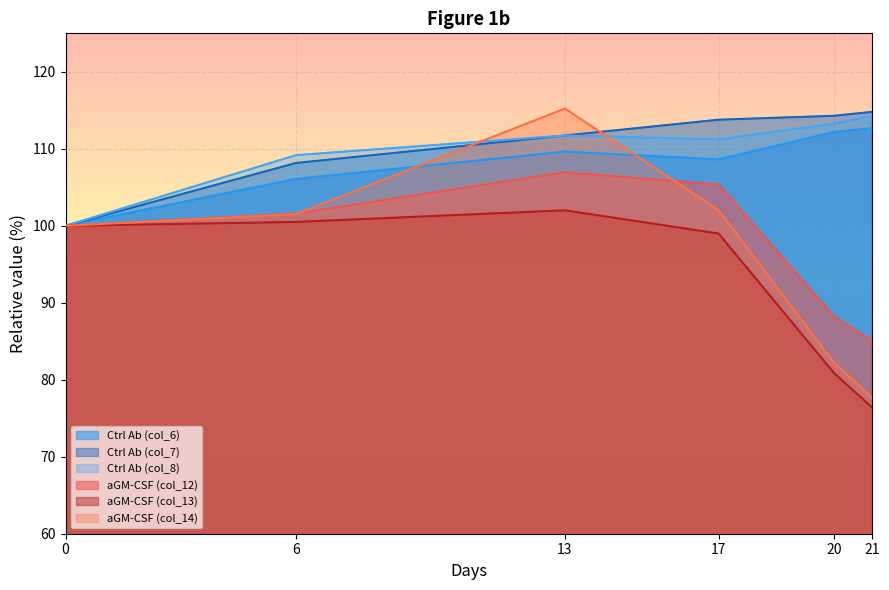

What is the average value of the aGM_col_14 series?

96.4